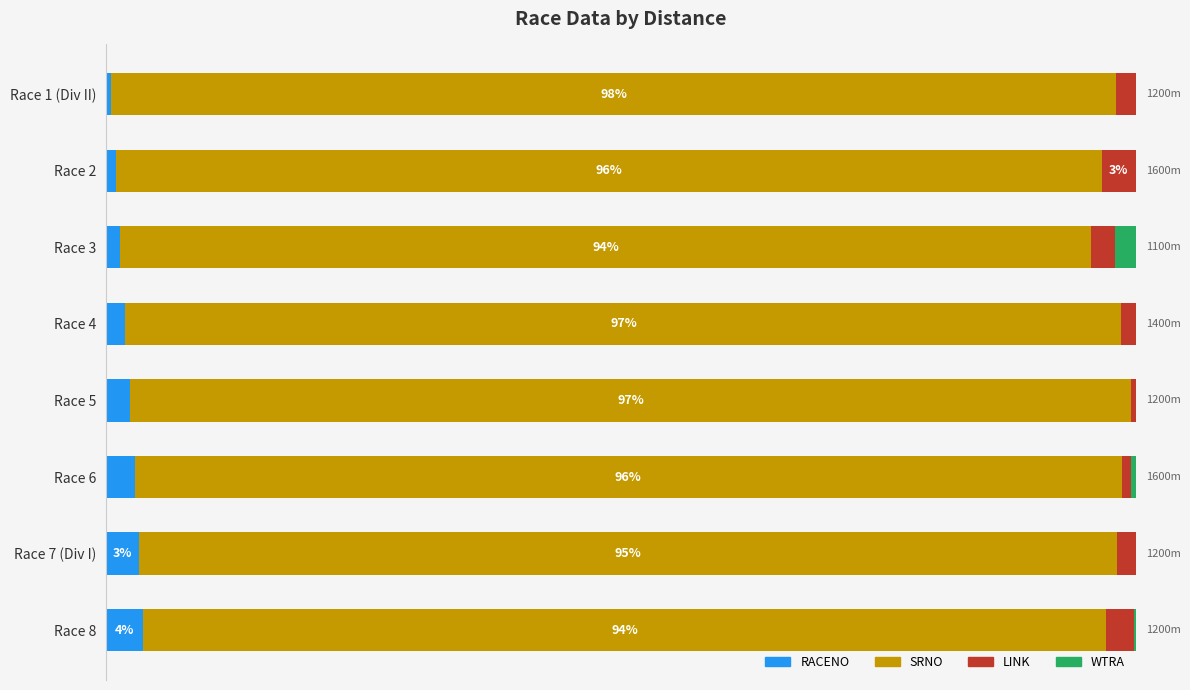

Which series has the largest range (max minus min)?

SRNO